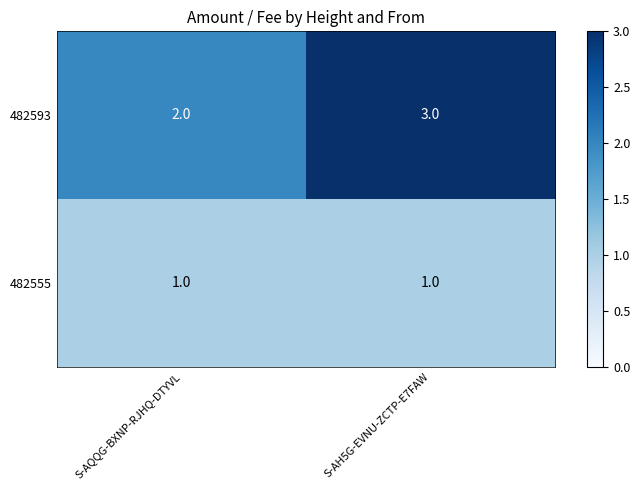

Reading right to left, extract all data points from this chart.

482593: S-AH5G-EVNU-ZCTP-E7FAW=3	S-AQQG-BXNP-RJHQ-DTYVL=2
482555: S-AH5G-EVNU-ZCTP-E7FAW=1	S-AQQG-BXNP-RJHQ-DTYVL=1